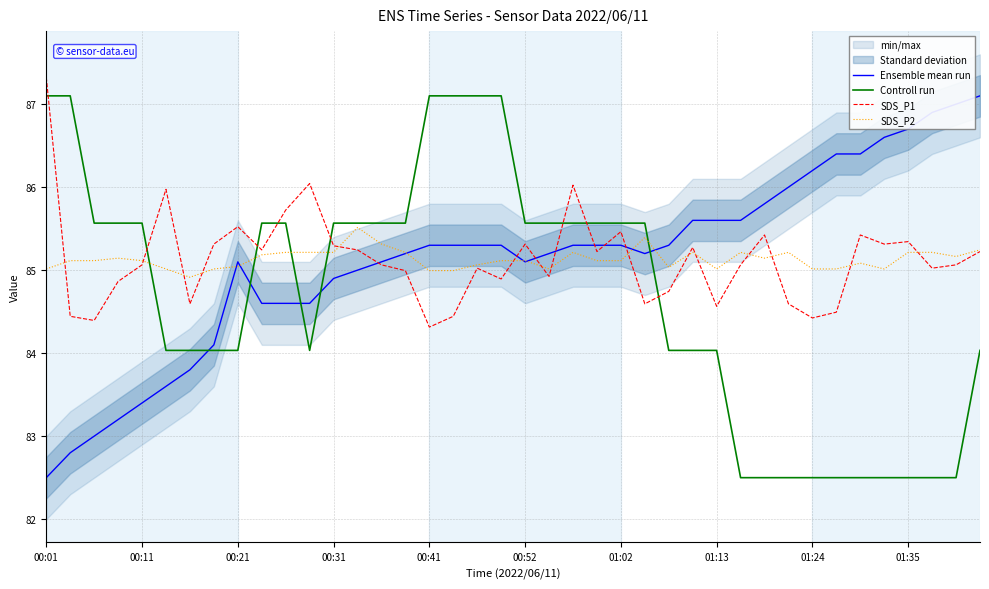

Which series changed the most between 18 and 37?

Controll run